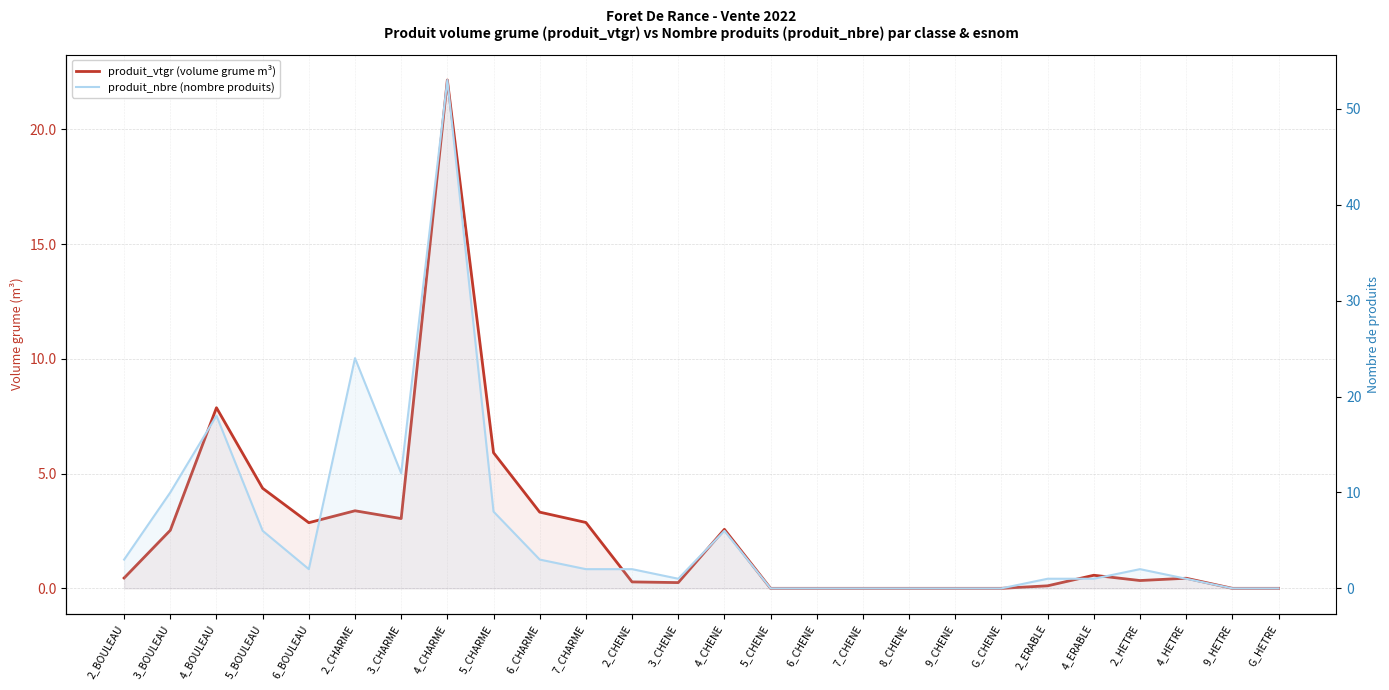

What is the difference between the maximum and minimum values in the produit_nbre (nombre produits) series?

53.0